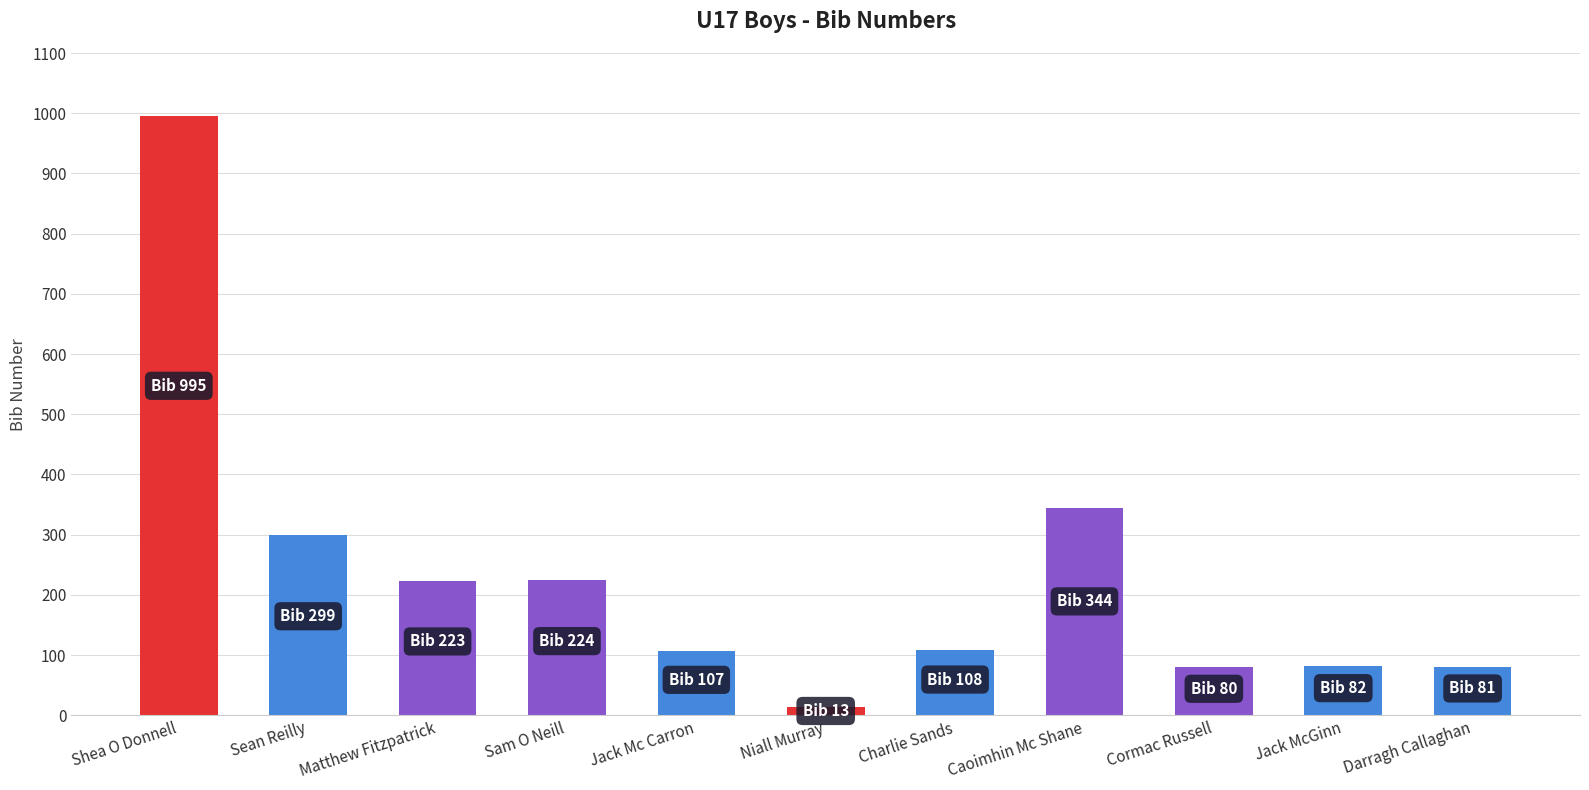

What is the label of the 2nd bar from the right?

Jack McGinn